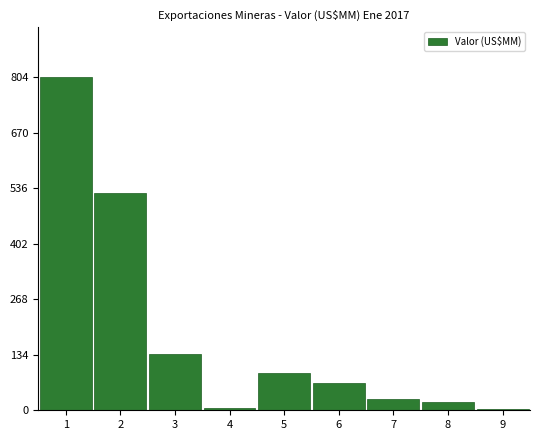

What is the greatest value displayed?

804.3